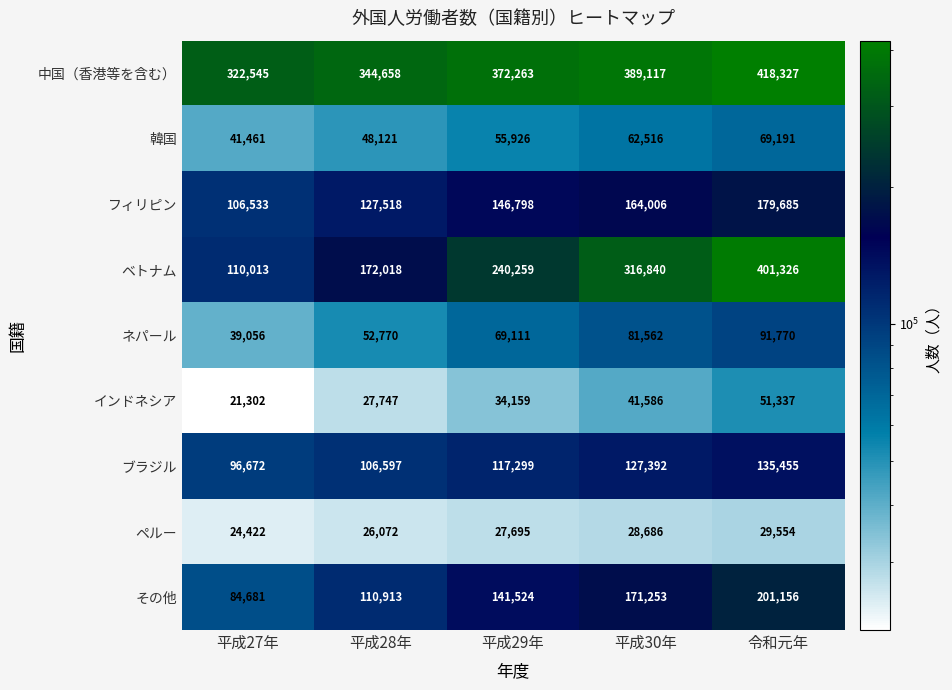

Which category has the lowest value in the フィリピン series?

平成27年